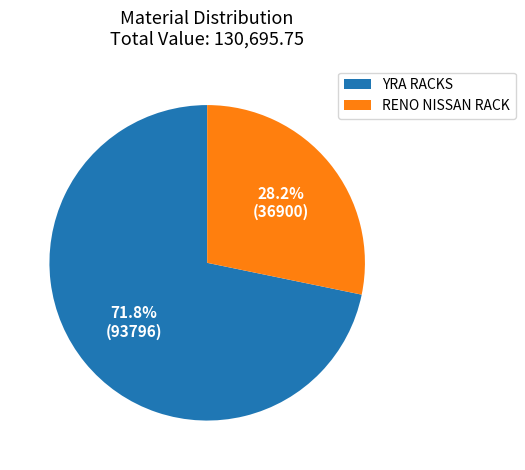

Is it true that YRA RACKS is 28% of the pie?

False